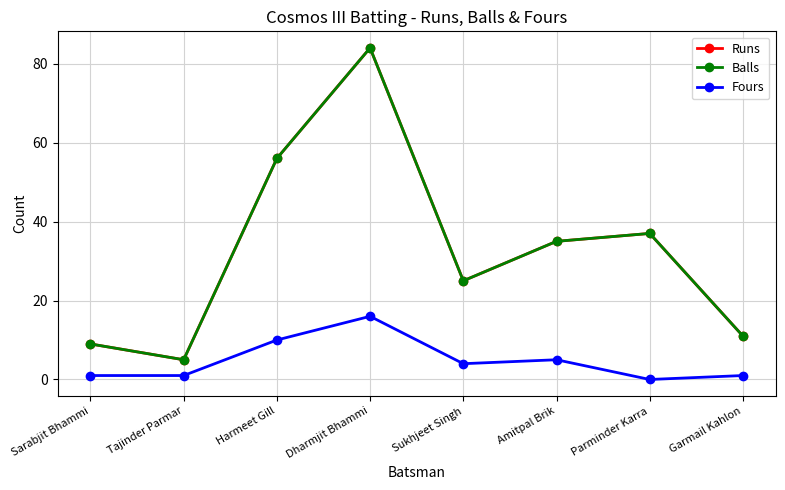

The value of Balls at Parminder Karra is 37. True or false?

True